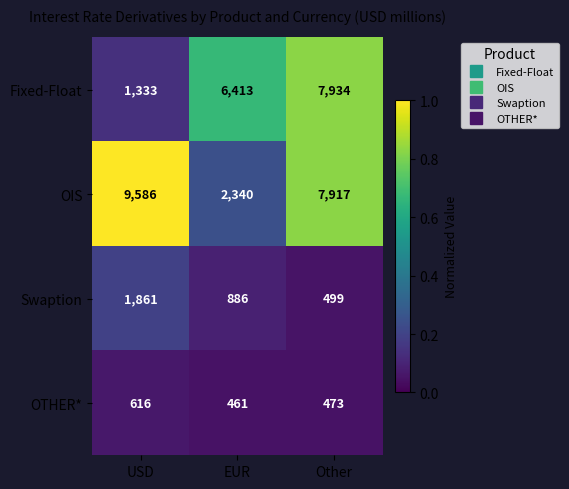

What is the maximum value for OIS?

9586